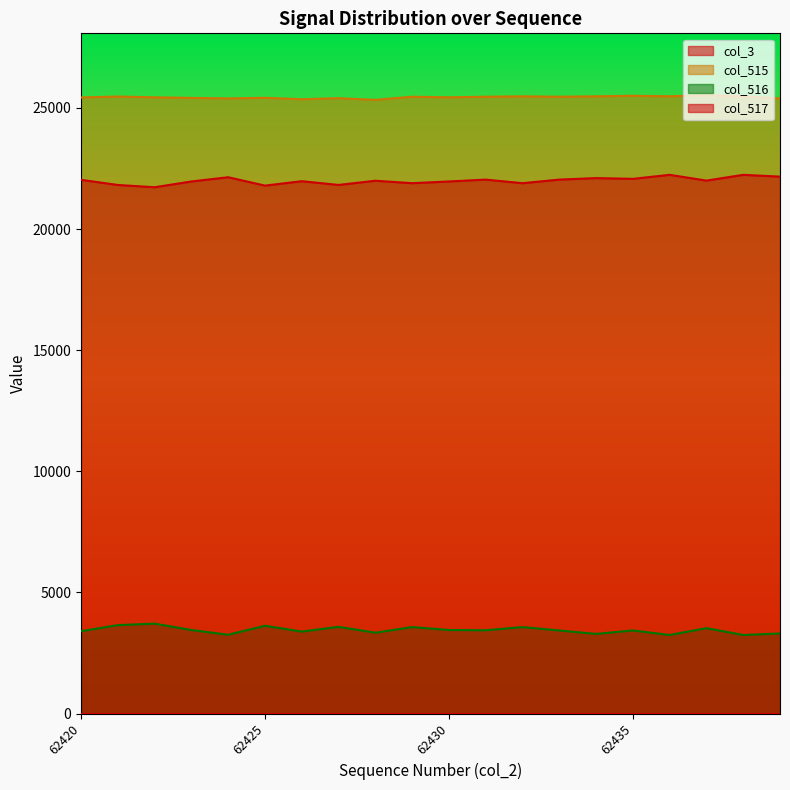

What is the spread (max minus min) of values at 62421?

21819